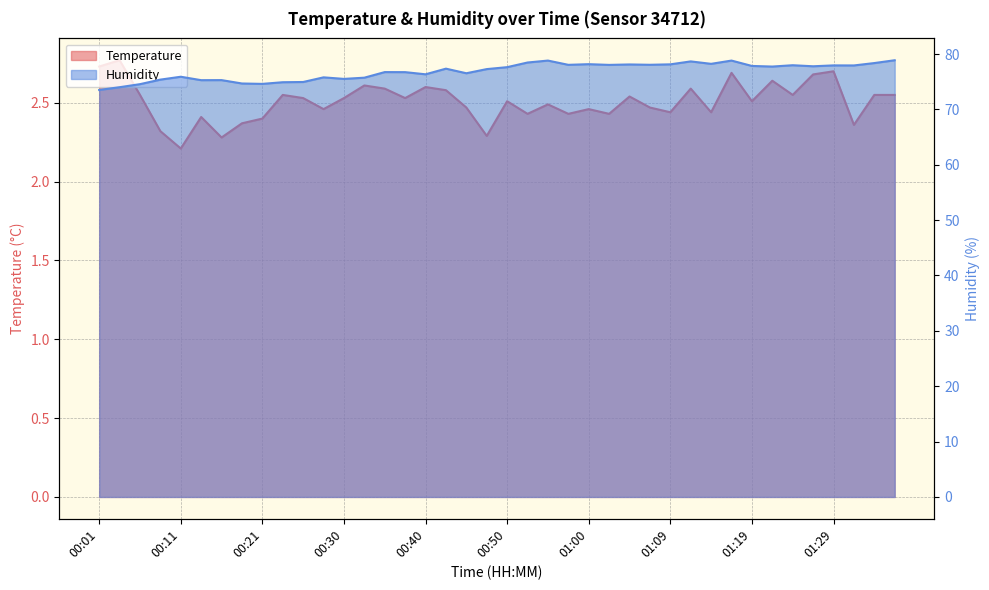

At how many categories does at least one series exceed 25?

40